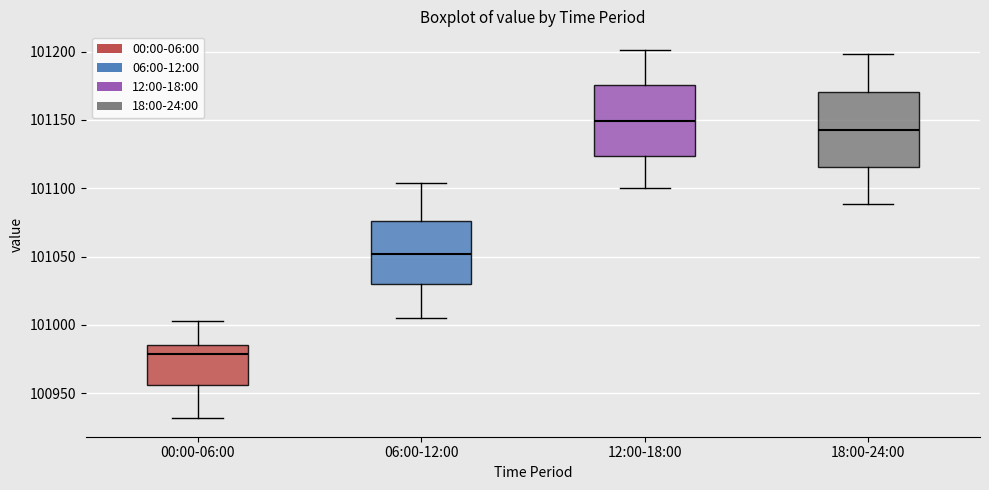

Reading left to right, read every box against the y-axis: the position of its median line, the range the box covers, and the ends of its whiskers. The values are not printed on the chart, so give them approximately, as read against the axis.

00:00-06:00: median 100980, box 100955 to 100985, whiskers 100930 to 101005
06:00-12:00: median 101050, box 101030 to 101075, whiskers 101005 to 101105
12:00-18:00: median 101150, box 101125 to 101175, whiskers 101100 to 101200
18:00-24:00: median 101145, box 101115 to 101170, whiskers 101090 to 101200